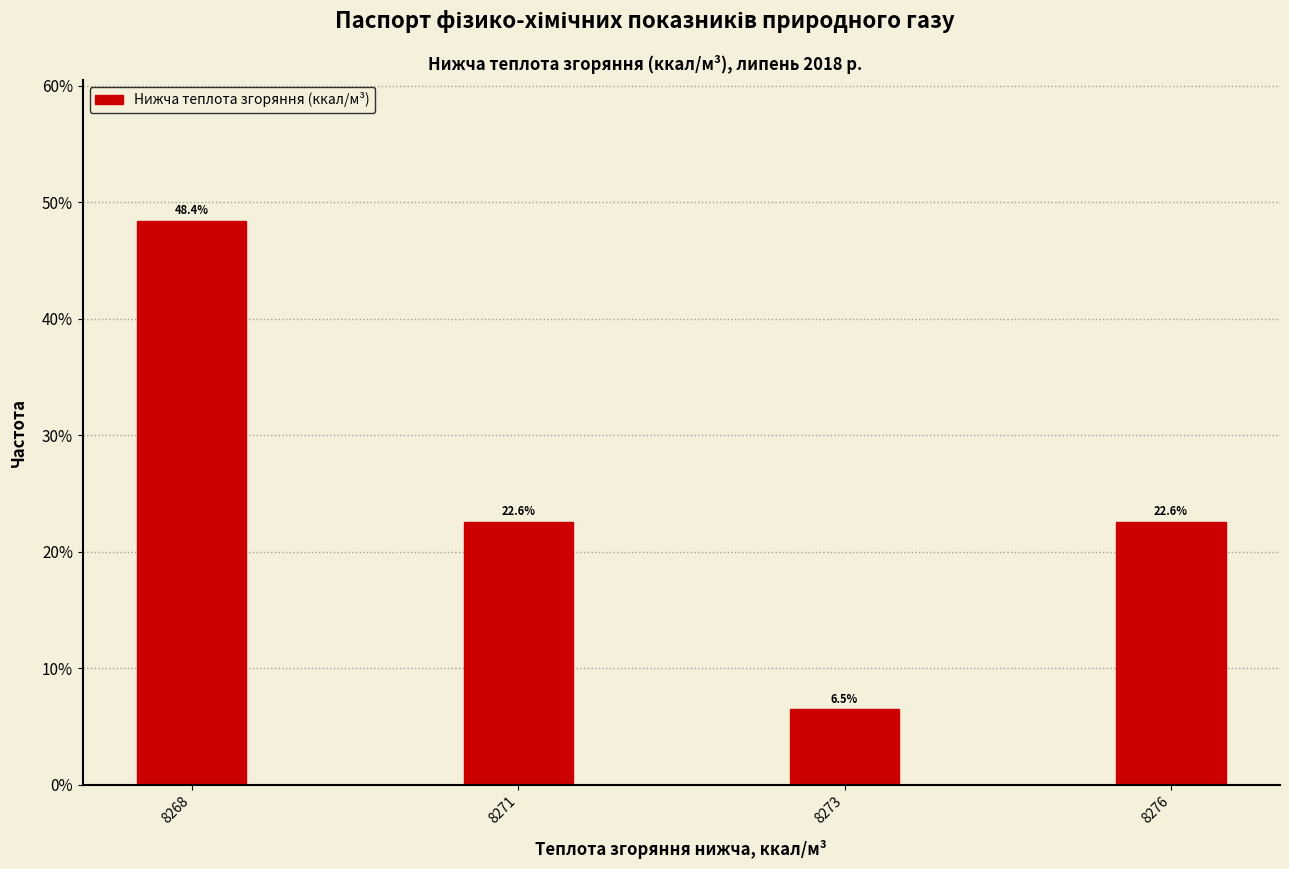

Reading left to right, what are all the values shown in this chart?

8268=48.4	8271=22.6	8273=6.5	8276=22.6